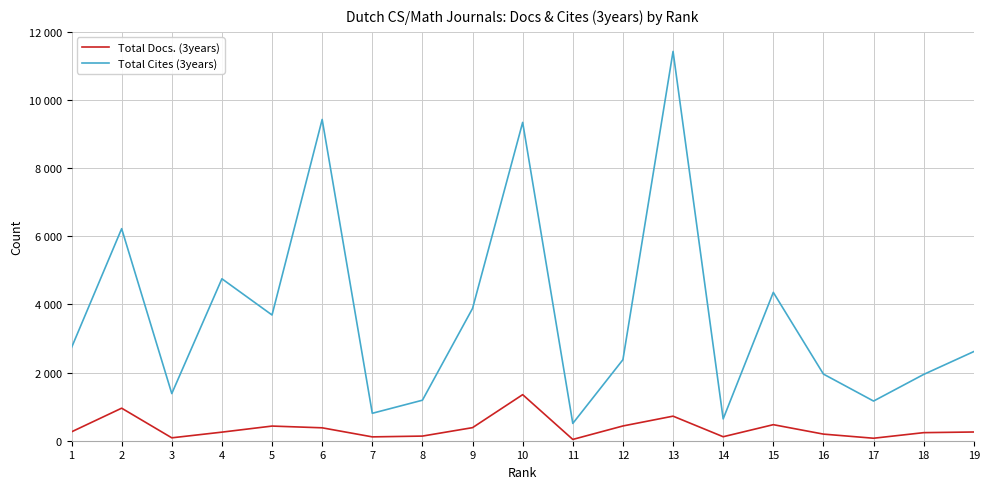

List the labels in order of Total Cites (3years) value, largest first.

13, 6, 10, 2, 4, 15, 9, 5, 1, 19, 12, 16, 18, 3, 8, 17, 7, 14, 11